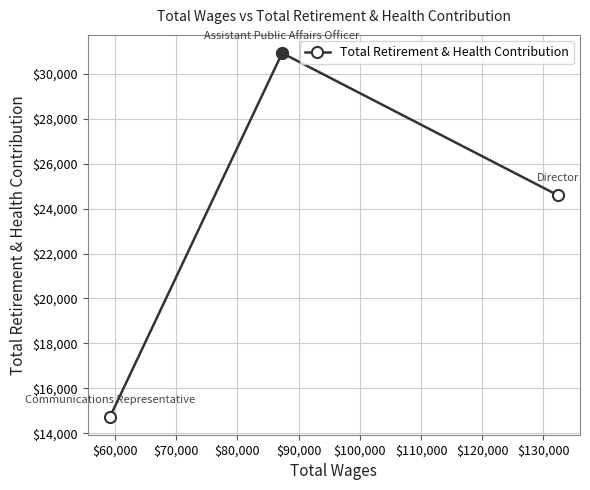

What is the value of the 3rd point from the left?

24603